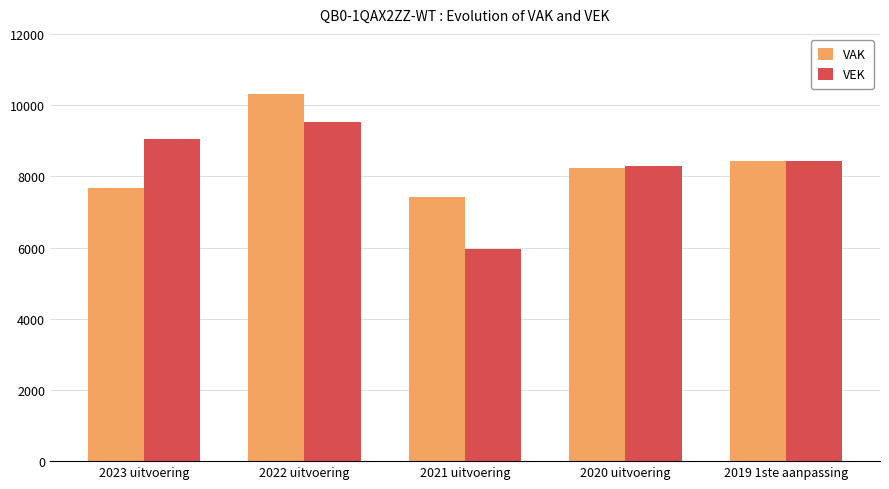

At which category is the sum across all series the highest?

2022 uitvoering